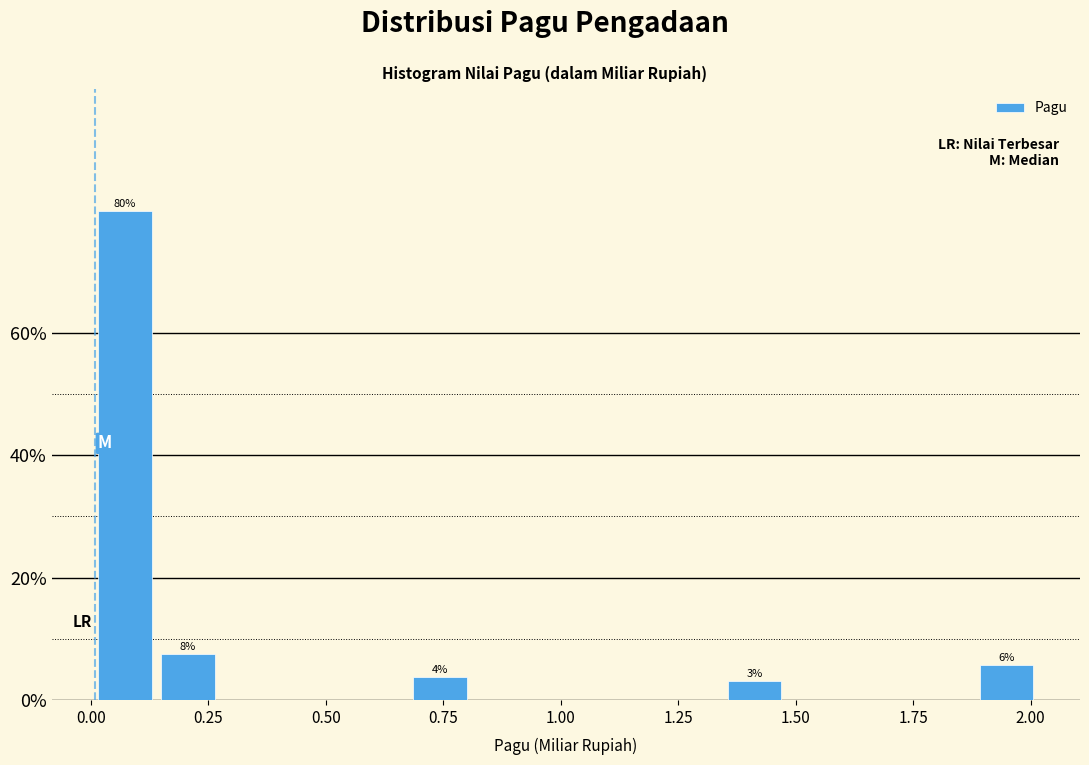

Around what value on the x-axis is the tallest bar? Give the approximate position of its centre, as read against the axis.

0.05